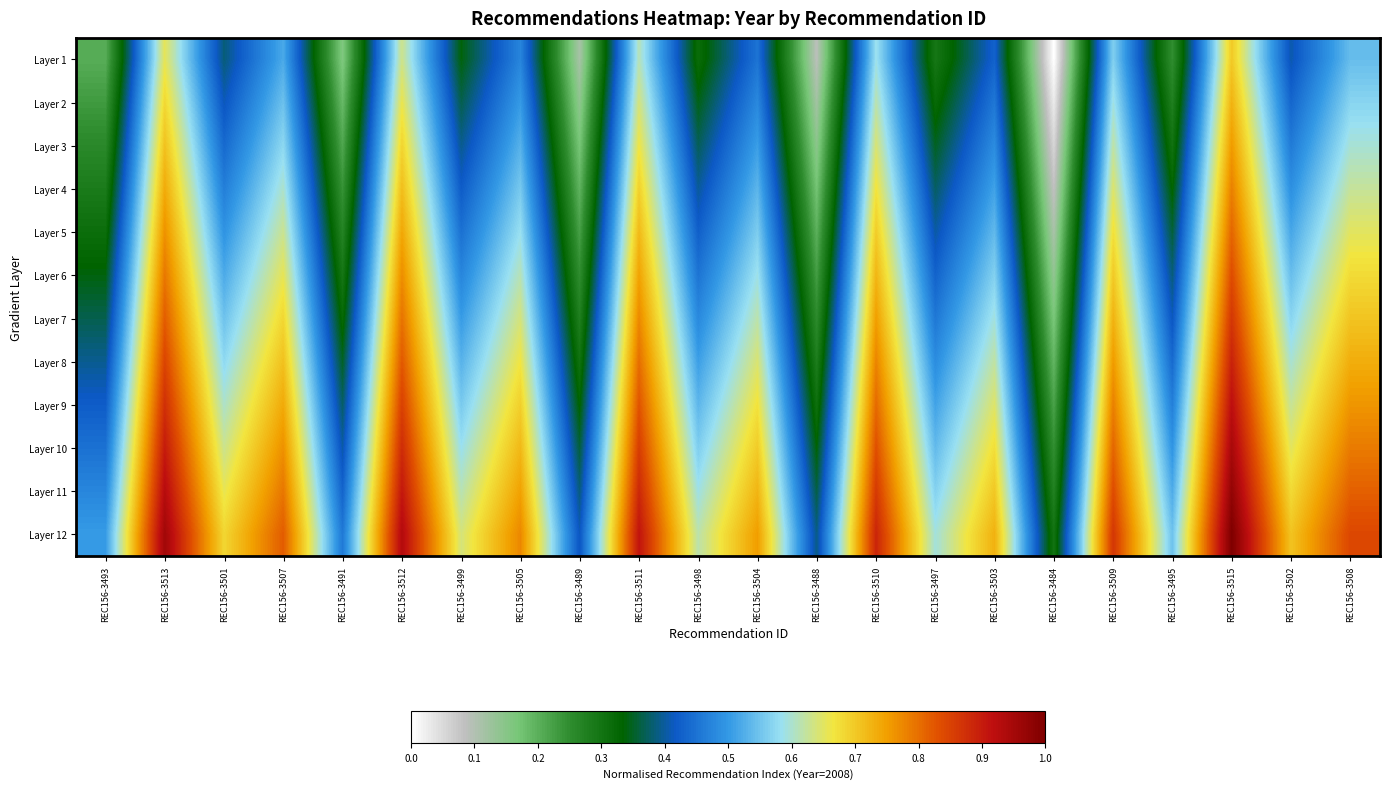

At how many categories does at least one series exceed 0?

22